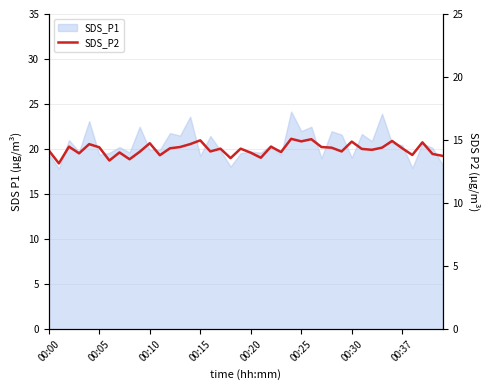

How many lines are shown in the chart?

1